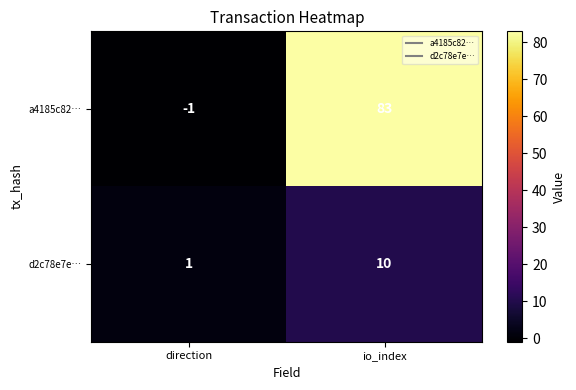

The d2c78e7e… series shows 10 at io_index. True or false?

True